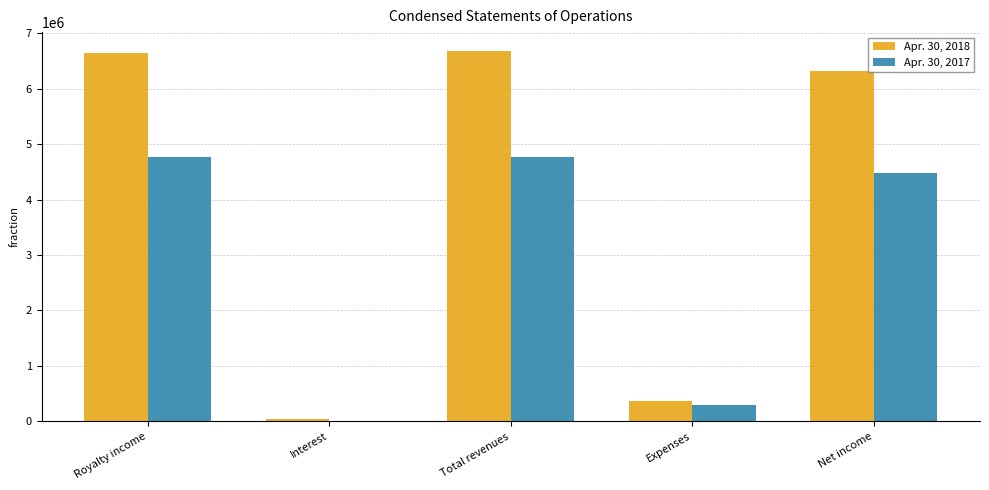

Is the value of Apr. 30, 2018 at Interest greater than the value of Apr. 30, 2017 at Total revenues?

No